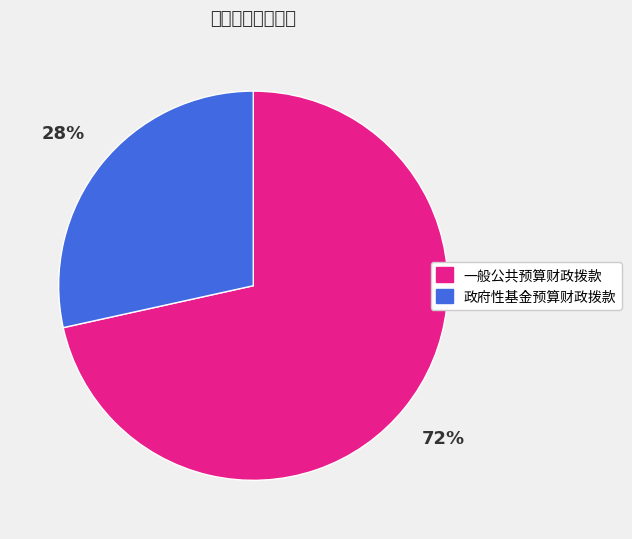

To the nearest percent, what portion does 一般公共预算财政拨款 represent?

72%